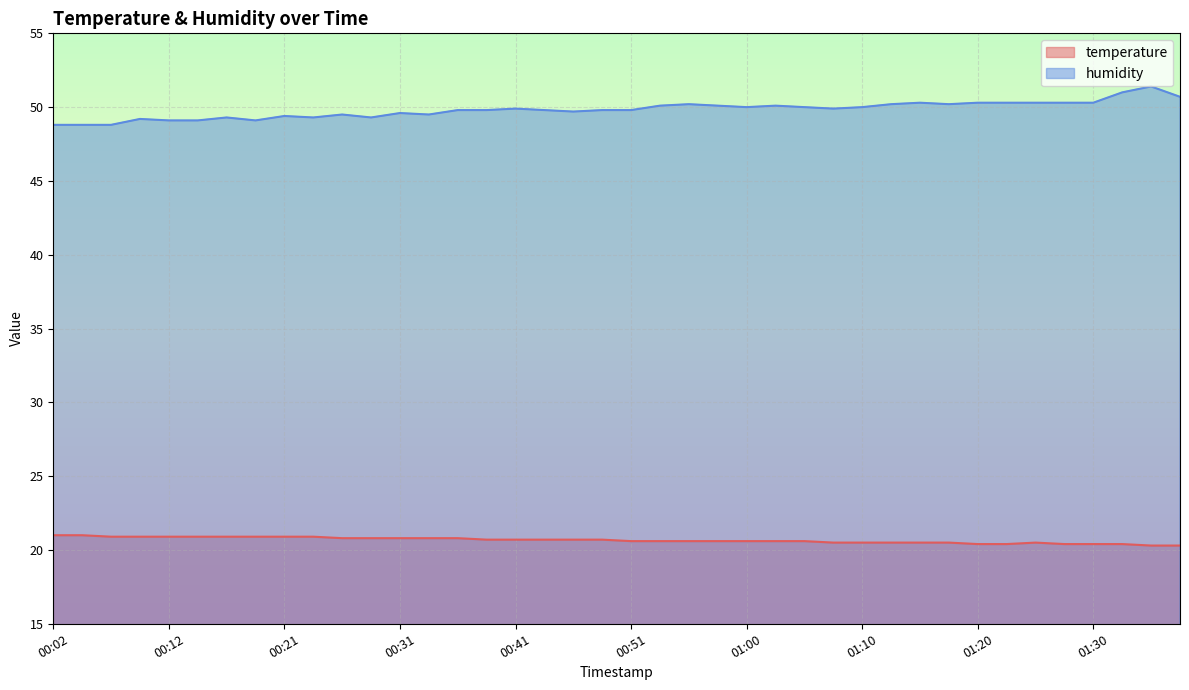

At which category does humidity reach its first local peak?

00:09